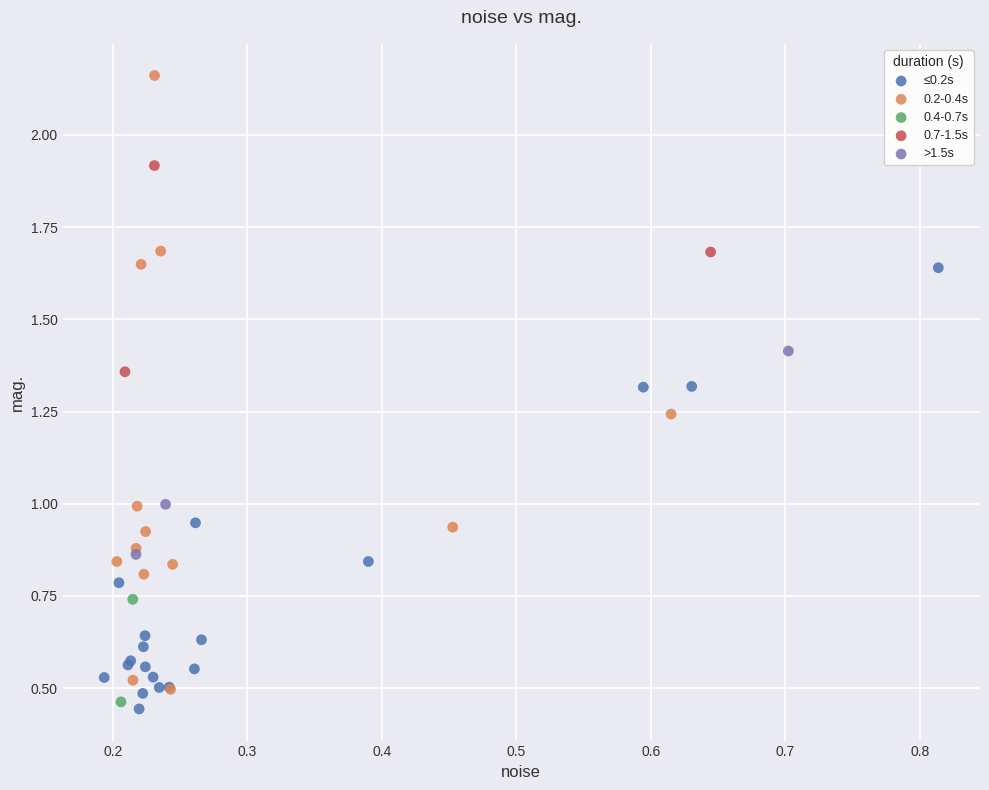

What are all the series names shown in the legend?

≤0.2s, 0.2-0.4s, 0.4-0.7s, 0.7-1.5s, >1.5s